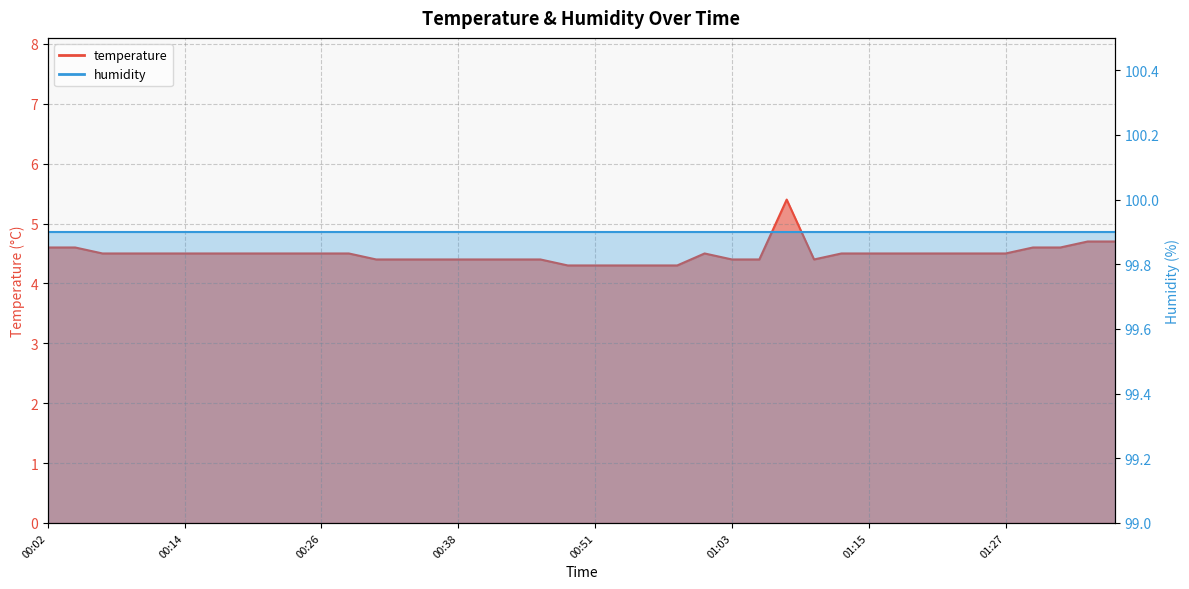

Reading left to right, list all the values displayed in this chart.

4.6	4.6	4.5	4.5	4.5	4.5	4.5	4.5	4.5	4.5	4.5	4.5	4.4	4.4	4.4	4.4	4.4	4.4	4.4	4.3	4.3	4.3	4.3	4.3	4.5	4.4	4.4	5.4	4.4	4.5	4.5	4.5	4.5	4.5	4.5	4.5	4.6	4.6	4.7	4.7